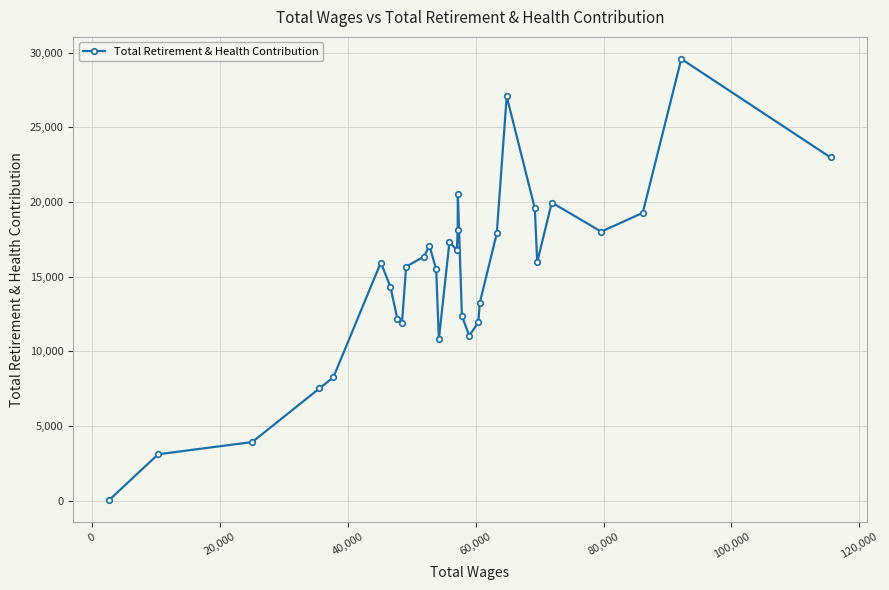

True or false: there are more than 1 points higher than both neighbors.

True